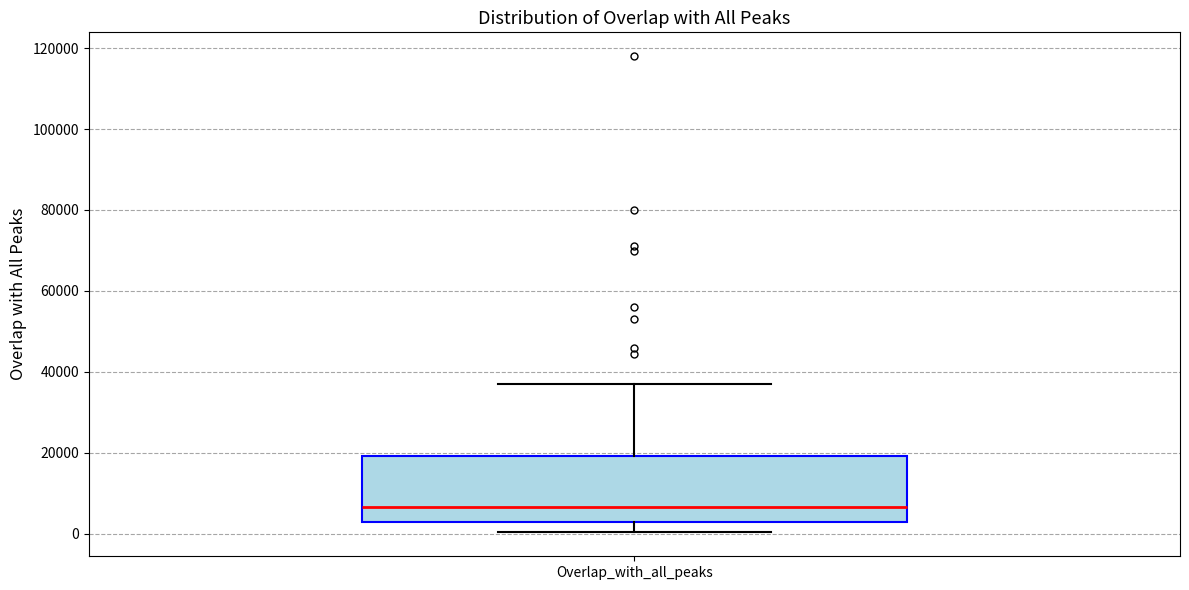

Read this box plot against the y-axis: the position of the median line, the range covered by the box, and the ends of both whiskers. The values are not printed on the chart, so give them approximately, as read against the axis.

median 6000, box 2000 to 20000, whiskers 0 to 38000